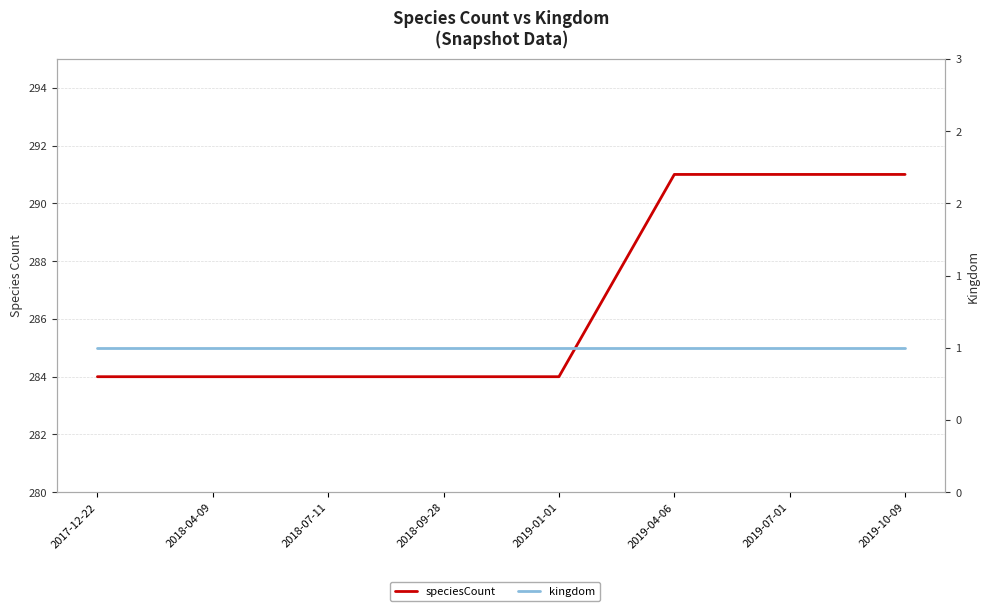

Reading right to left, transcribe all the data shown in this chart.

speciesCount: 2019-10-09=291	2019-07-01=291	2019-04-06=291	2019-01-01=284	2018-09-28=284	2018-07-11=284	2018-04-09=284	2017-12-22=284
kingdom: 2019-10-09=1	2019-07-01=1	2019-04-06=1	2019-01-01=1	2018-09-28=1	2018-07-11=1	2018-04-09=1	2017-12-22=1